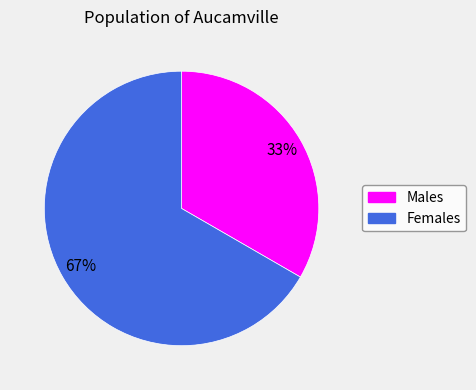

Does any single category account for the majority?

Yes